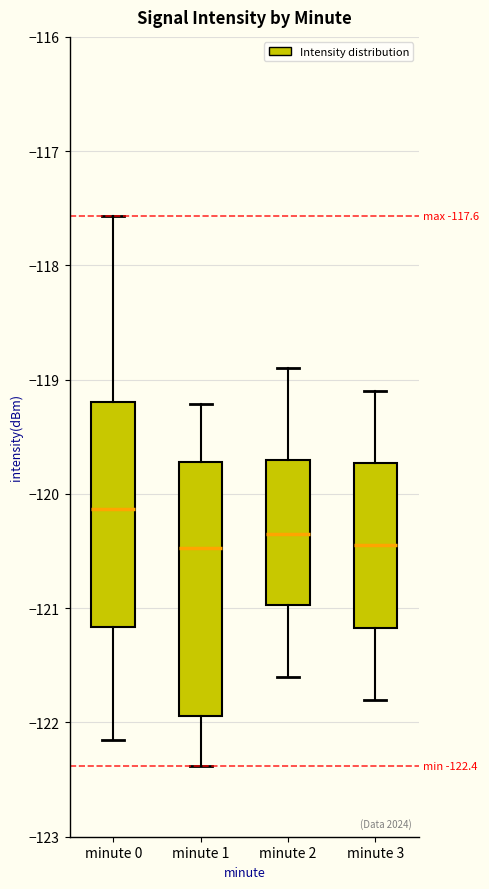

Comparing the boxes themselves (not the whiskers), which one is the tallest?

minute 1